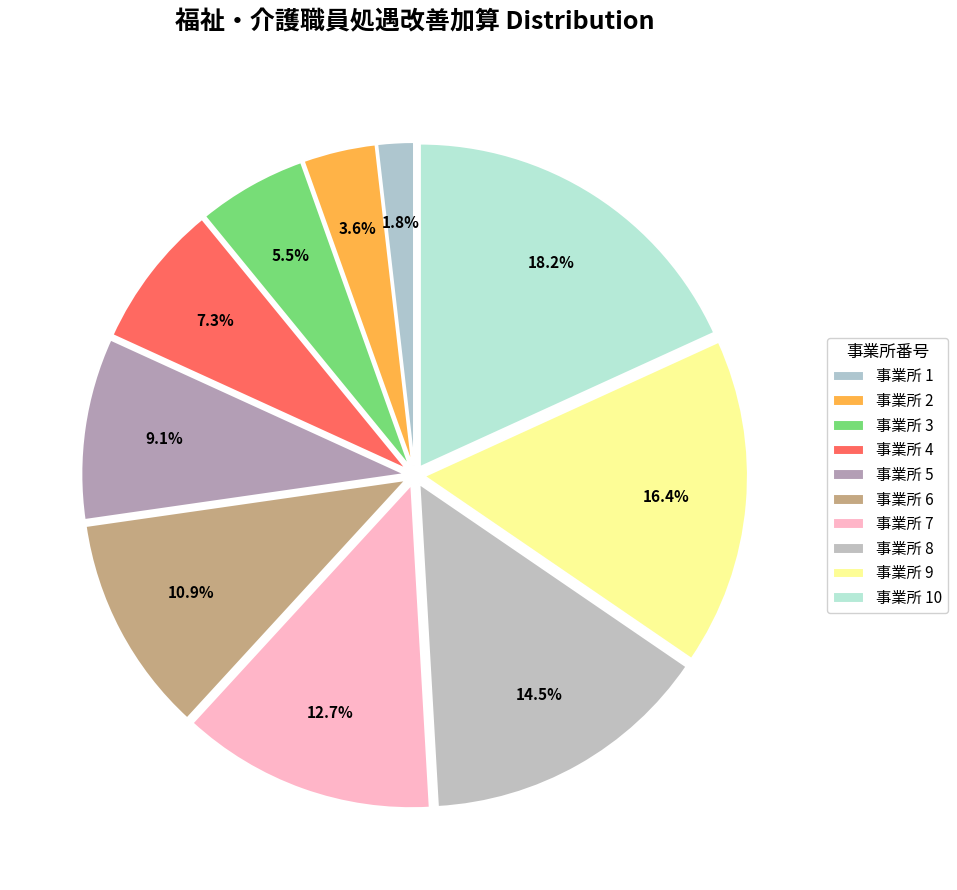

How many slices are in this pie chart?

10